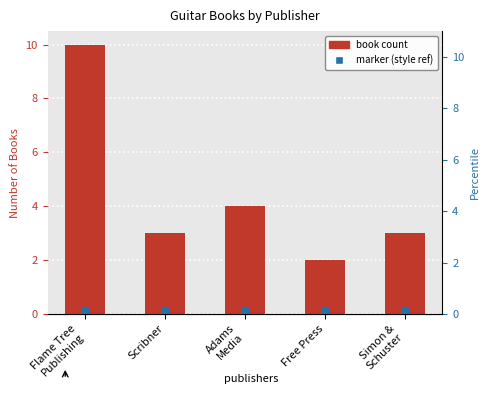

Reading left to right, what are all the values shown in this chart?

Flame Tree
Publishing=10	Scribner=3	Adams
Media=4	Free Press=2	Simon &
Schuster=3